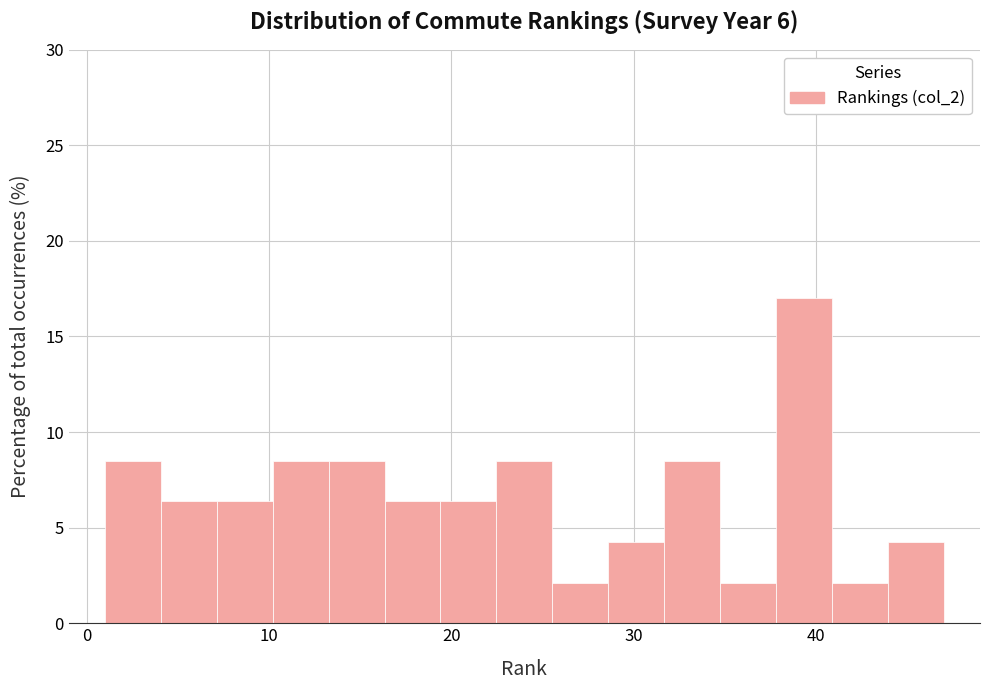

Around what value on the x-axis is the tallest bar? Give the approximate position of its centre, as read against the axis.

39